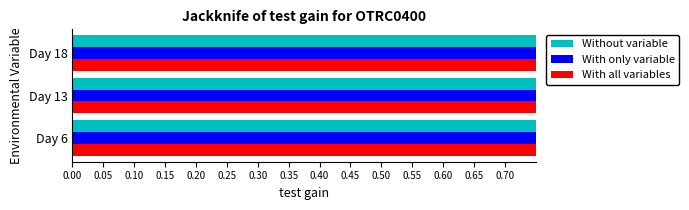

What are all the series names shown in the legend?

Without variable, With only variable, With all variables